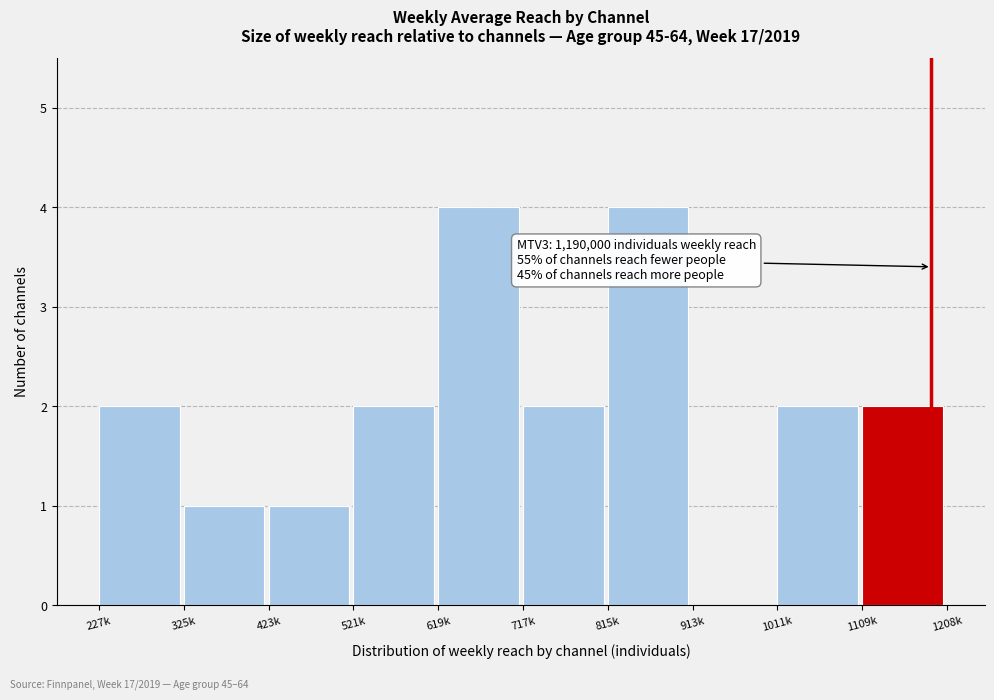

Reading left to right, list all the values displayed in this chart.

227k=2	325k=1	423k=1	521k=2	619k=4	717k=2	815k=4	913k=0	1011k=2	1109k=2